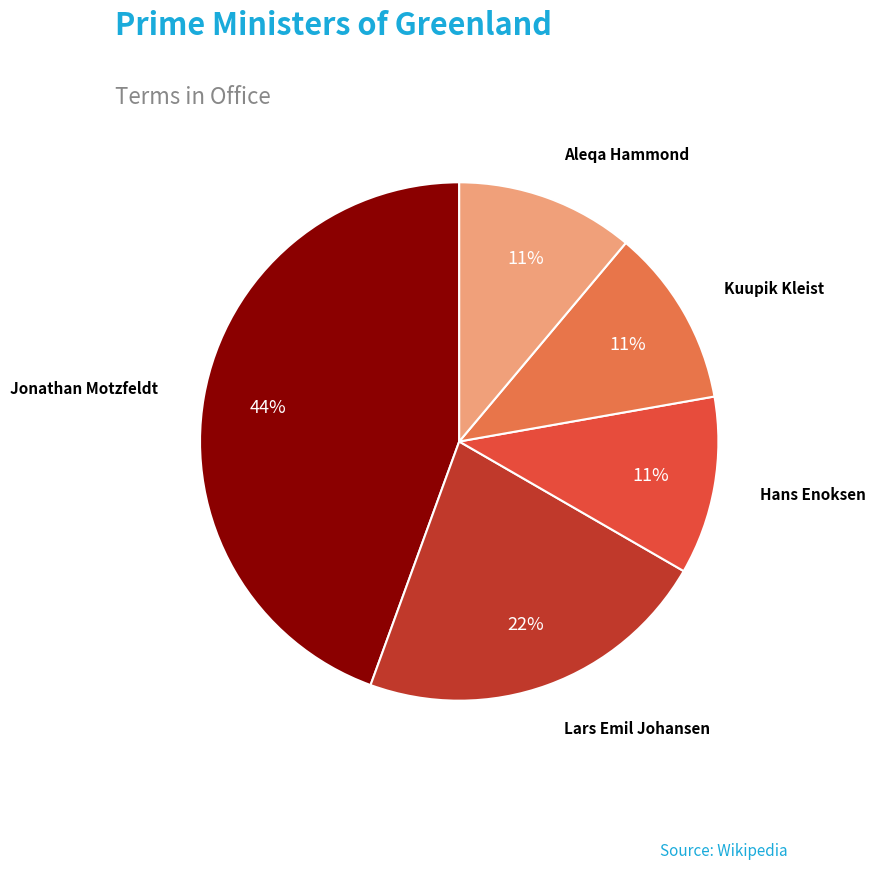

Is it true that Jonathan Motzfeldt is 31% of the pie?

False